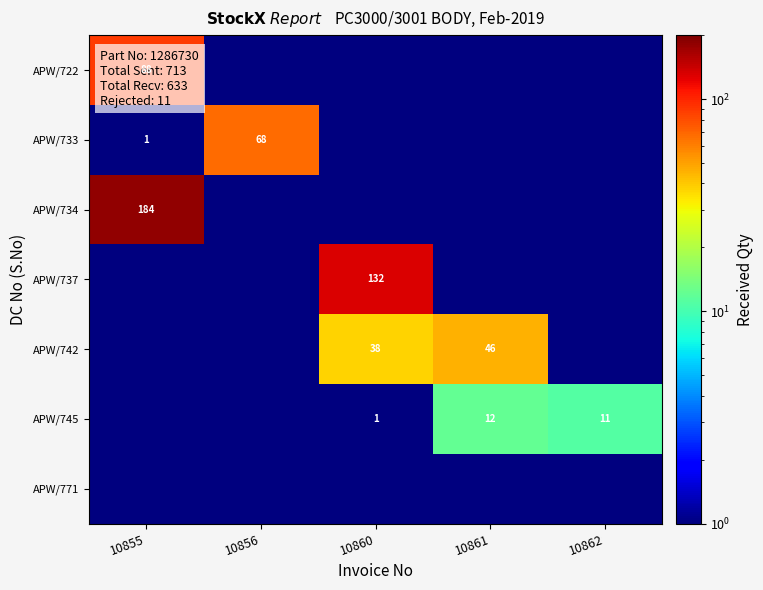

The value of APW/722 at 10855 is 88.0. True or false?

True